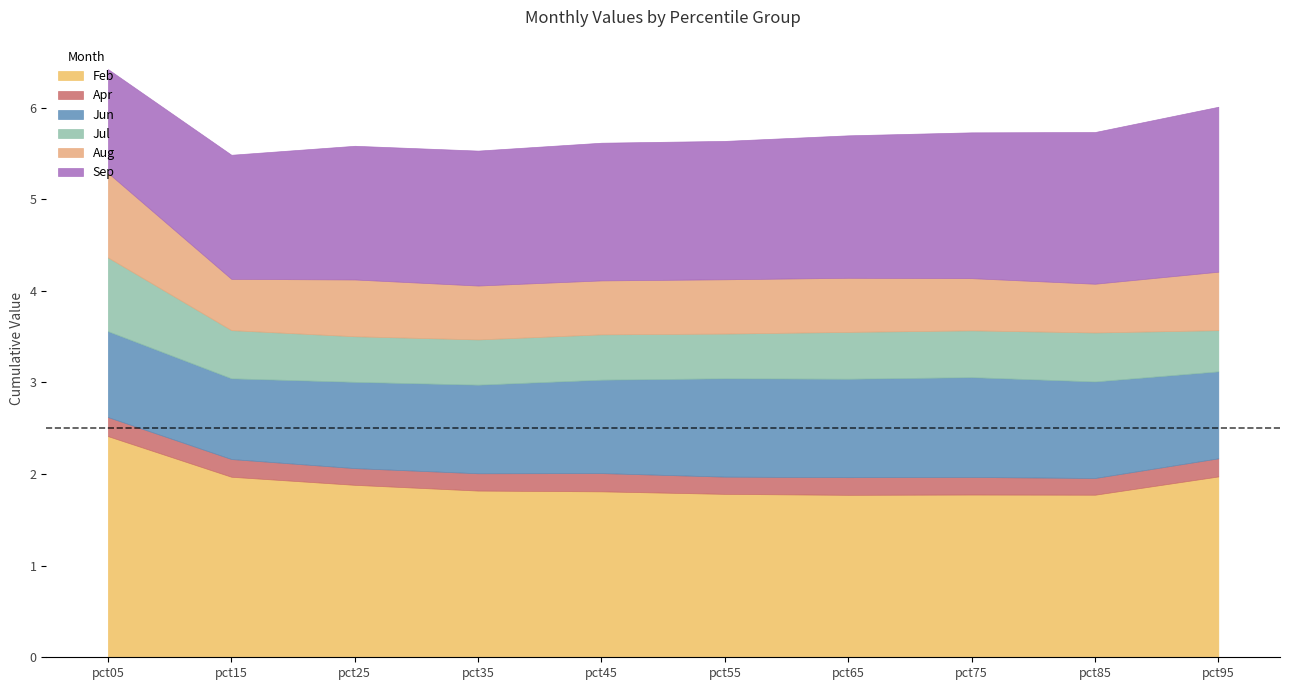

Is it true that Sep equals 2.1 at pct55?

False